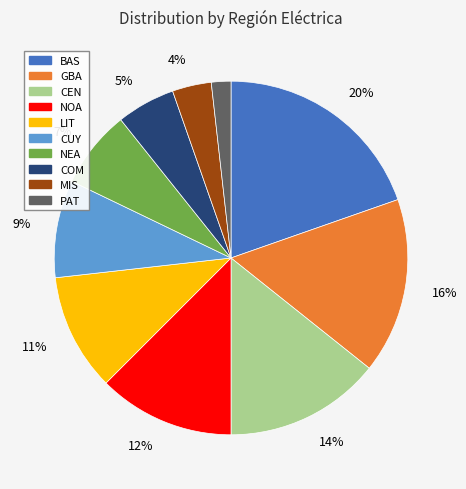

Does any single category account for the majority?

No